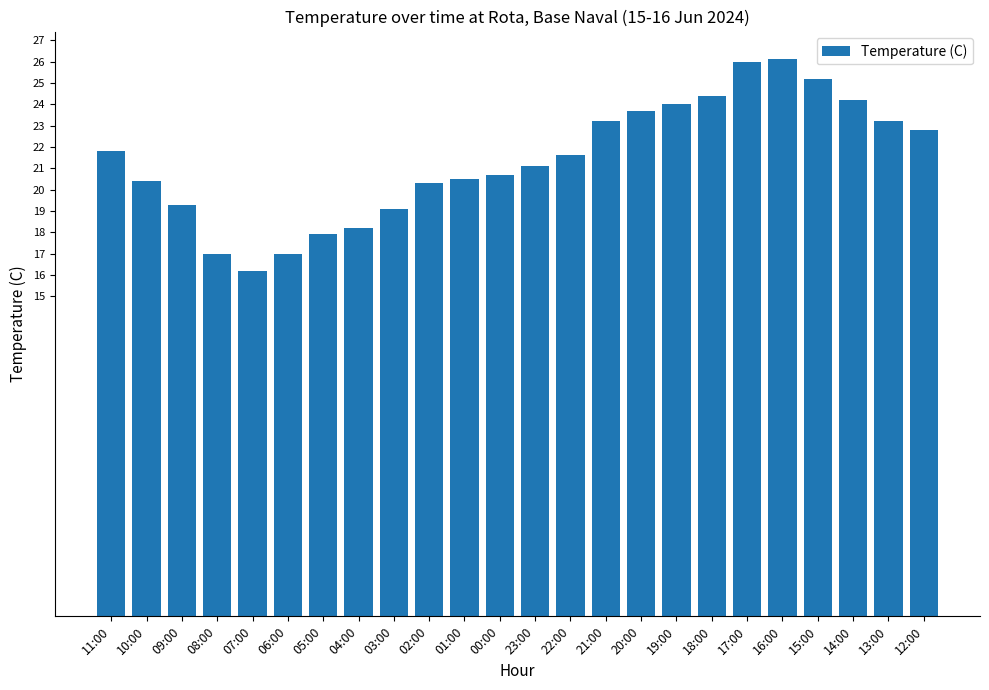

How many series are shown in this chart?

1